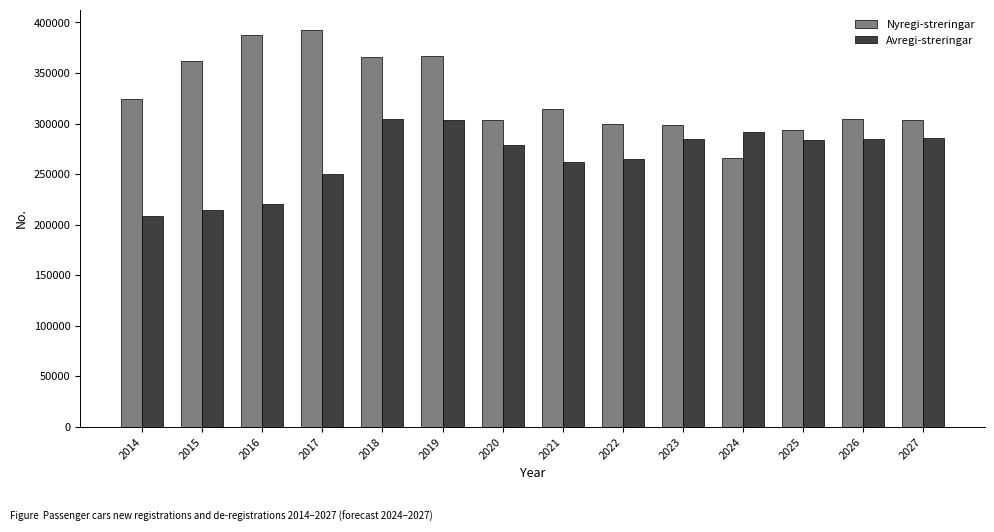

What is the lowest value of the Nyregi-streringar series?

266024